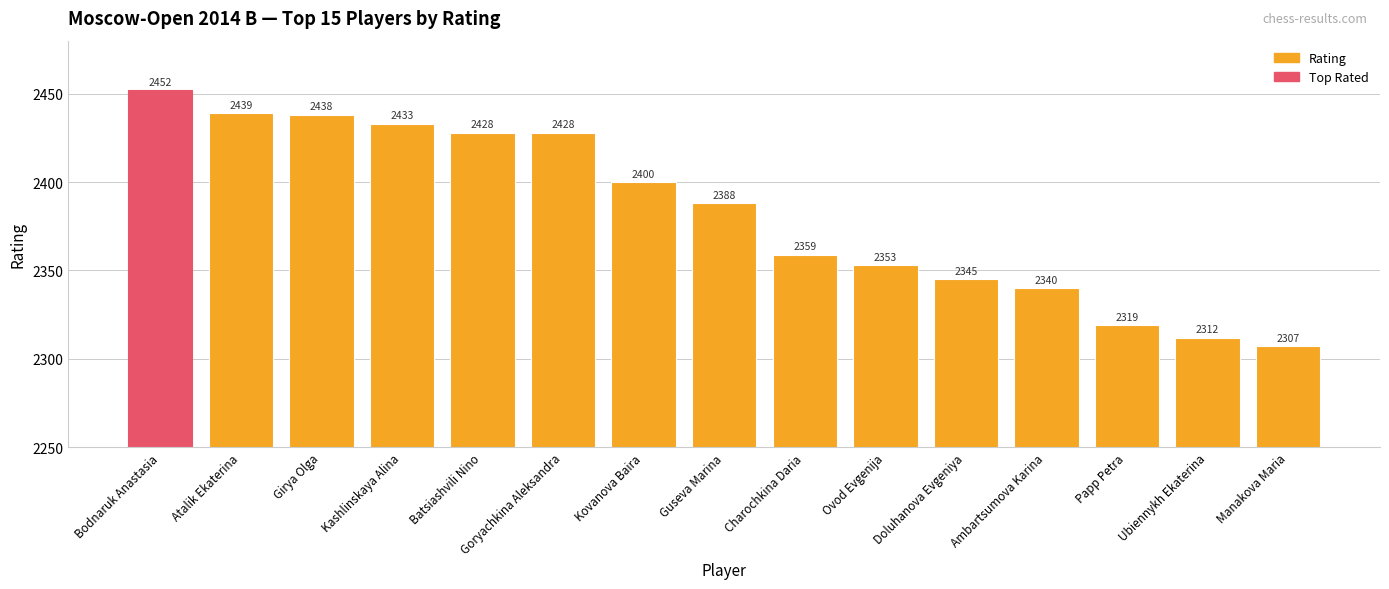

What is the sum of the values at Girya Olga and Bodnaruk Anastasia?

4890